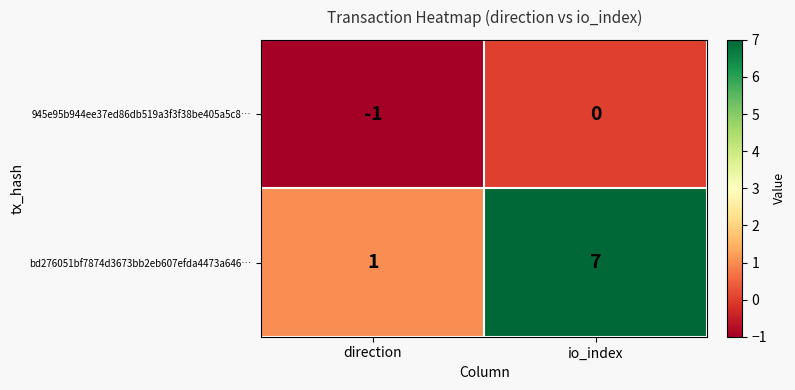

Rank the series by their average value, from highest to lowest.

bd276051bf7874d3673bb2eb607efda4473a646…, 945e95b944ee37ed86db519a3f3f38be405a5c8…